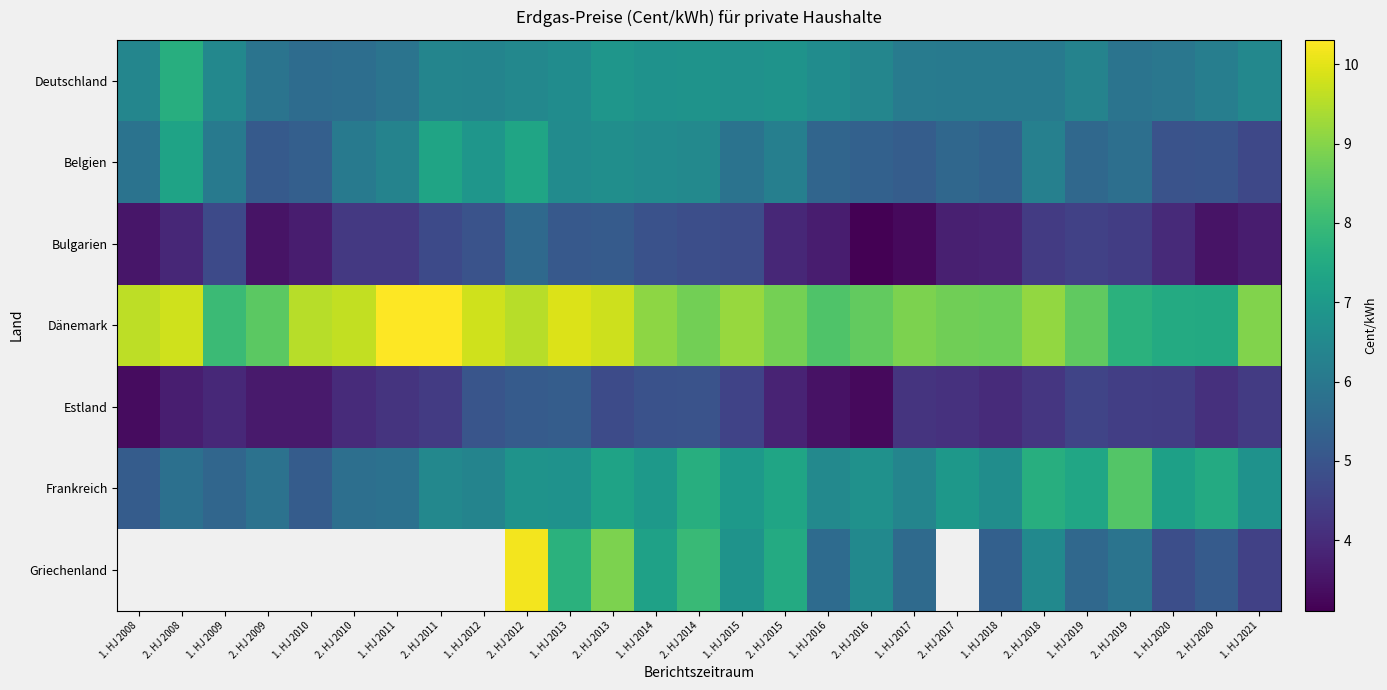

Rank the series at 2. HJ 2020 from highest to lowest value.

Frankreich, Dänemark, Deutschland, Griechenland, Belgien, Estland, Bulgarien